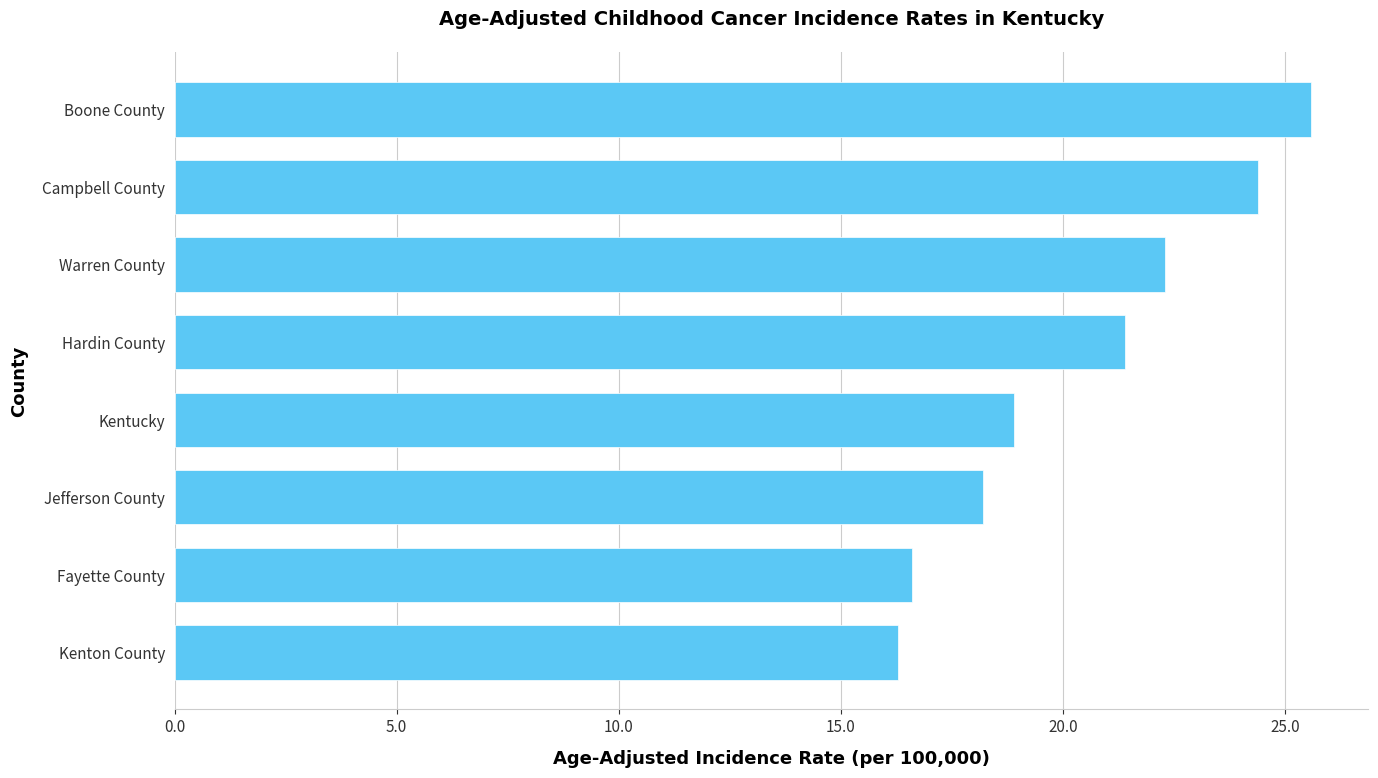

What is the ratio of the value at Hardin County to the value at Warren County?

1.0